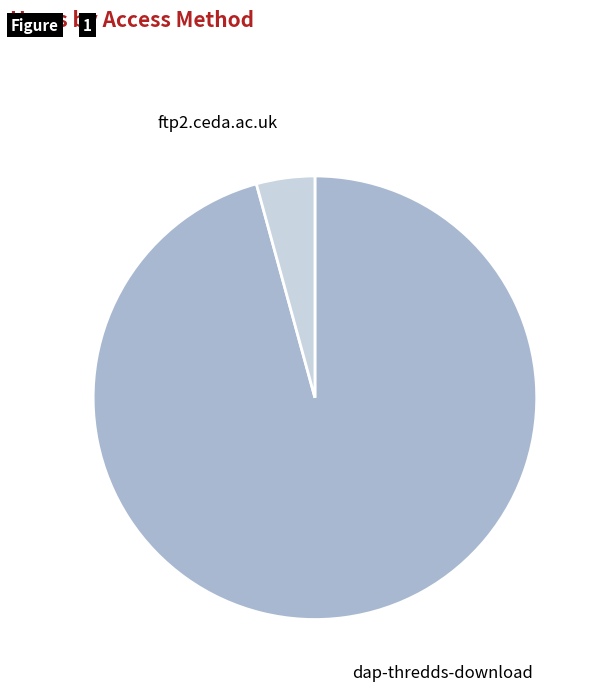

Is there any slice that represents more than half of the pie?

Yes